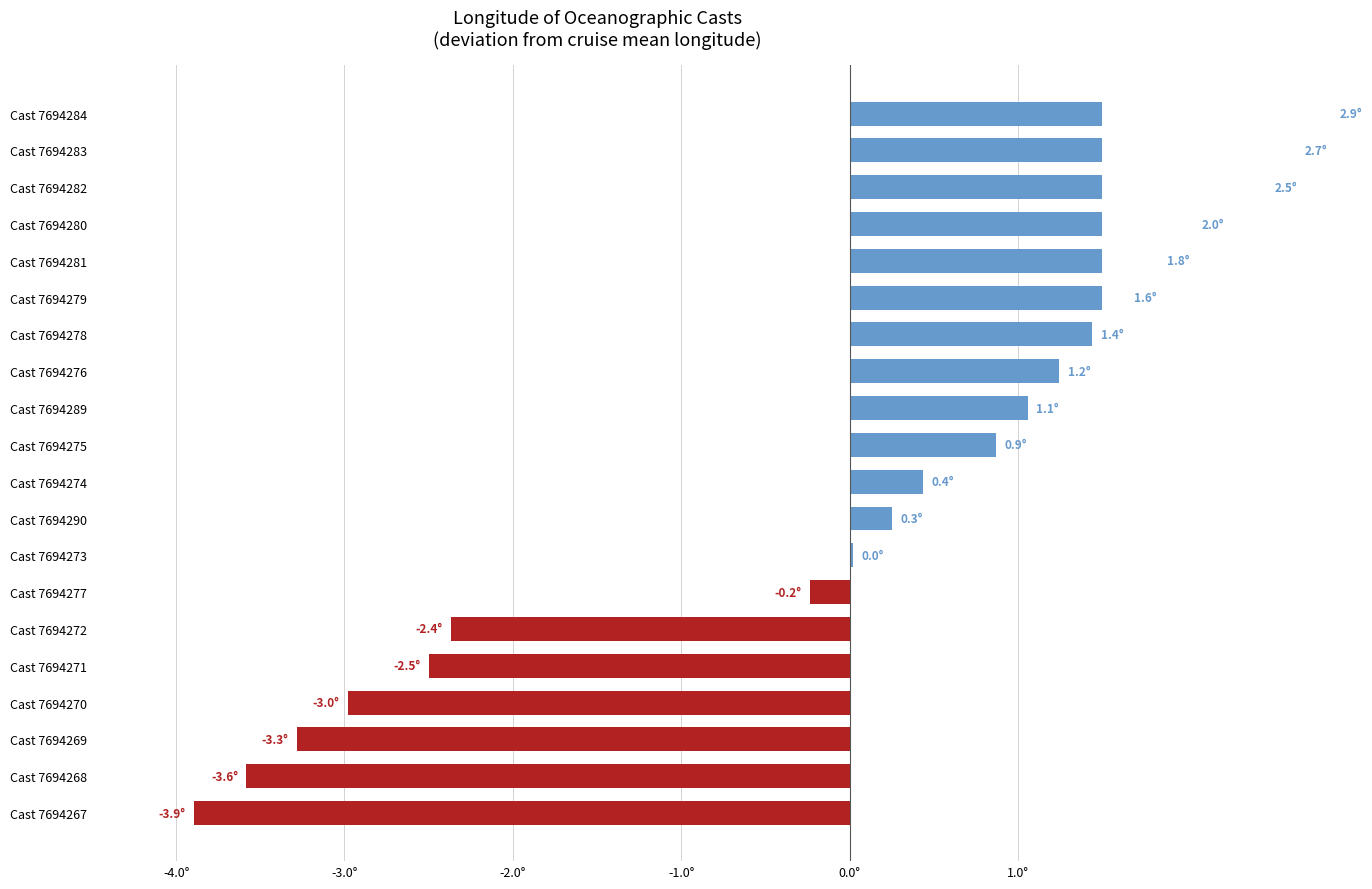

How many series are shown in this chart?

1